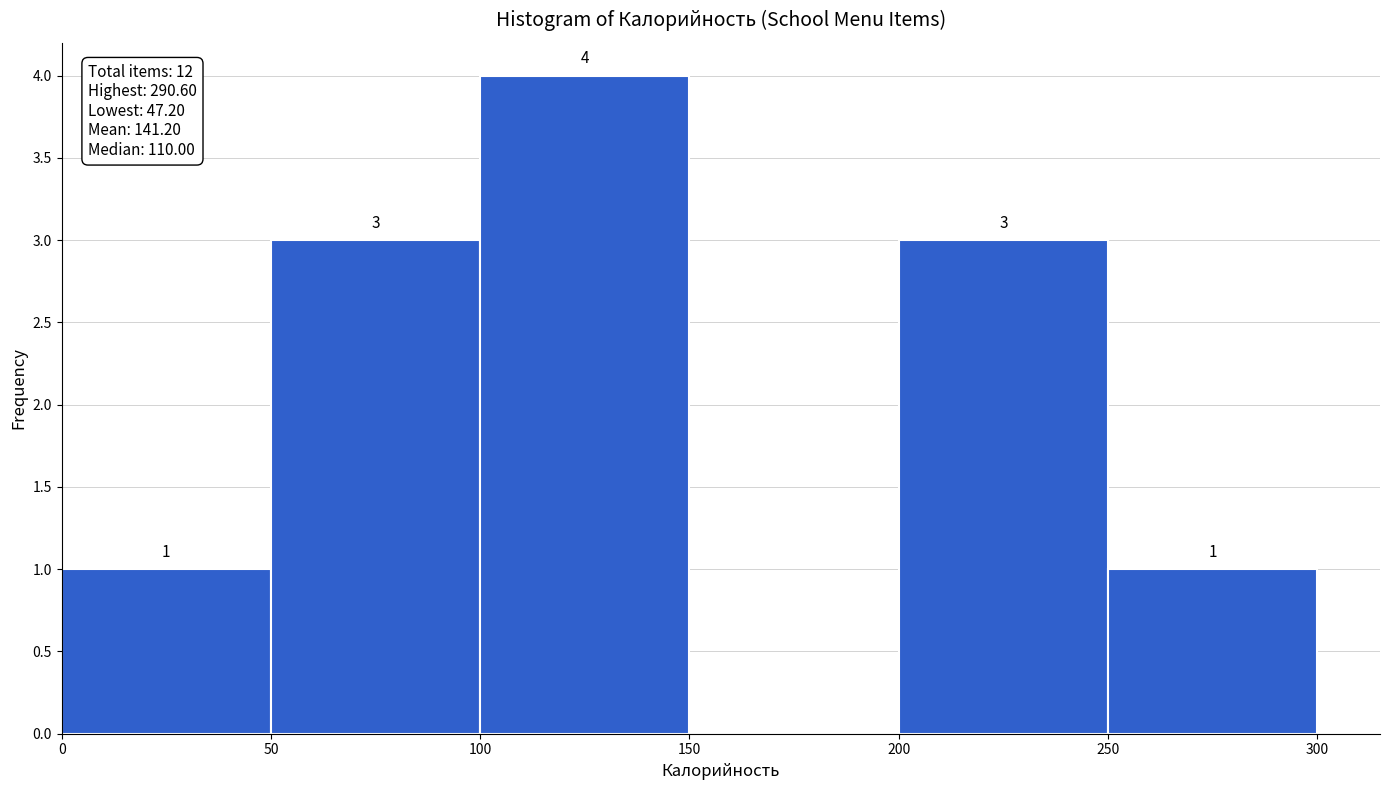

Which range on the x-axis has the tallest bar?

100 to 150